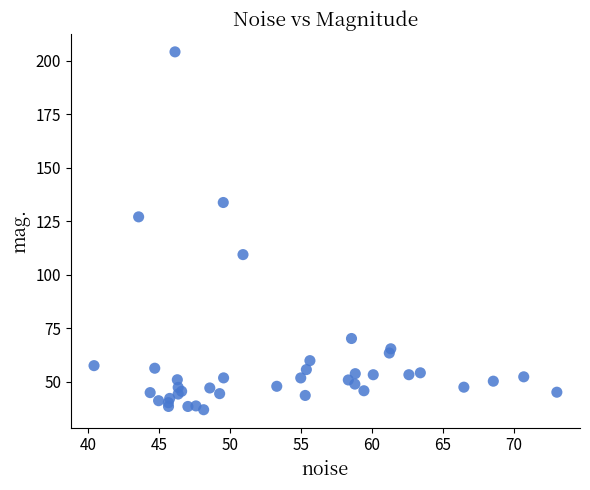

What Y value in the scatter plot is closest to 120?

127.0